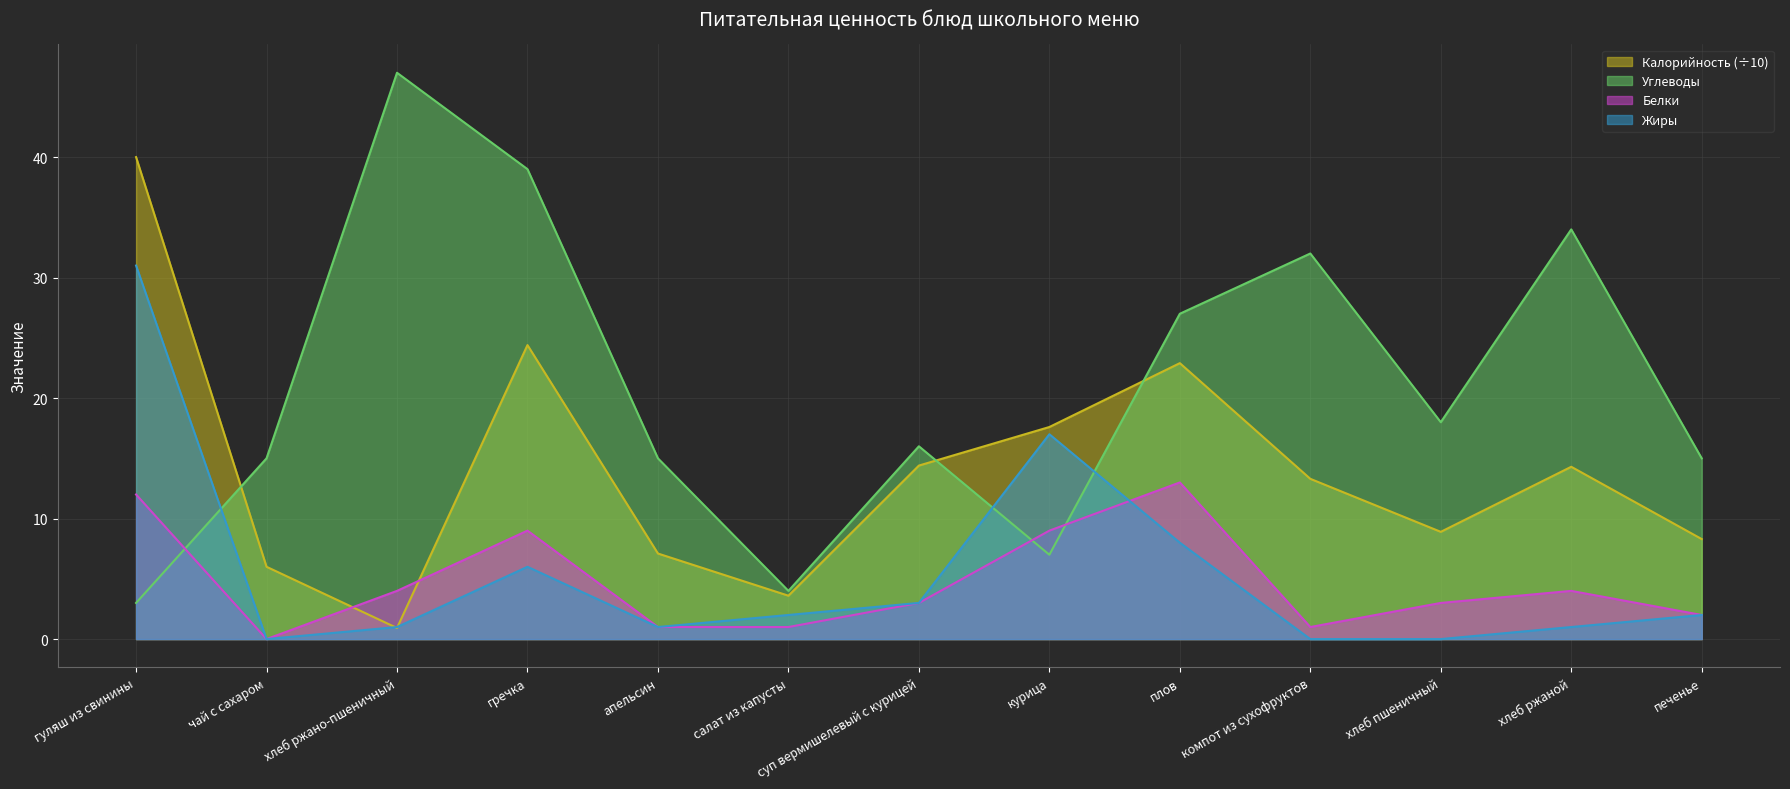

True or false: Белки has more than 2 interior local peaks.

True